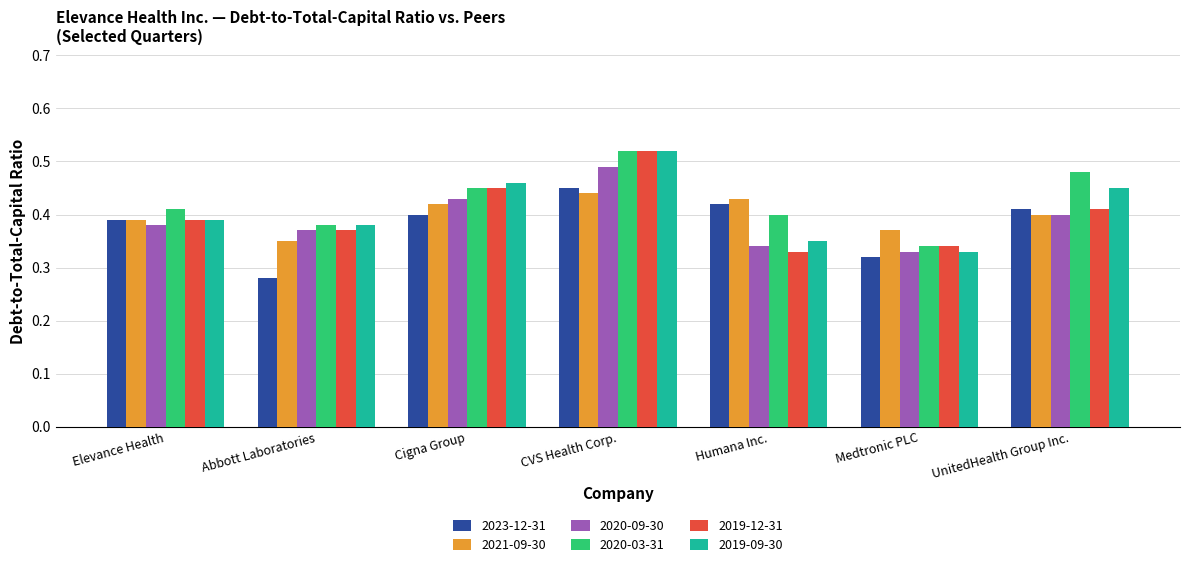

Which series has the largest total across all categories?

2020-03-31